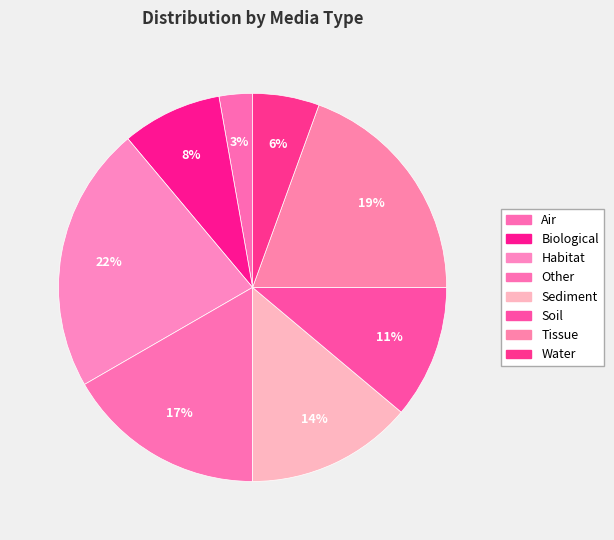

How many slices are in this pie chart?

8